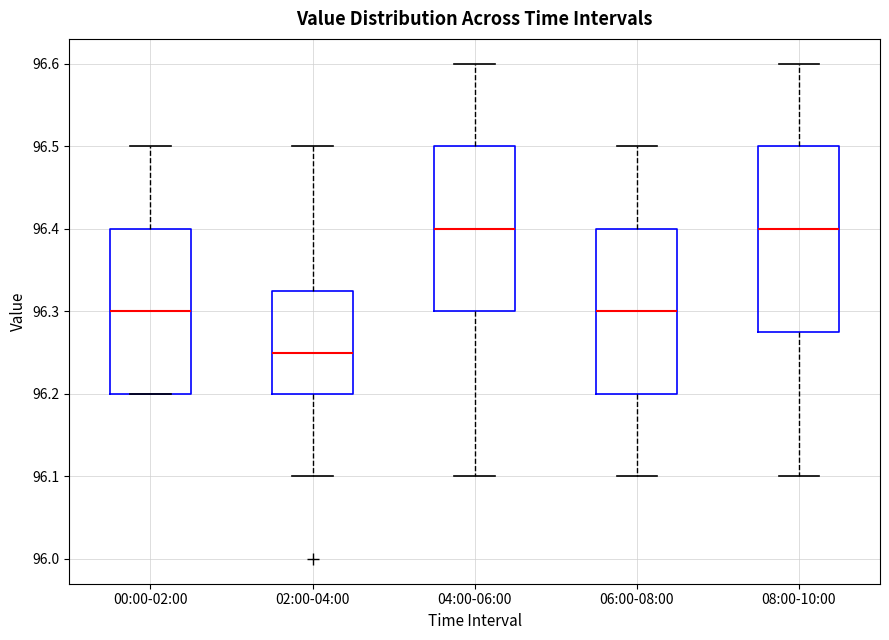

Which box's median line is the lowest?

02:00-04:00